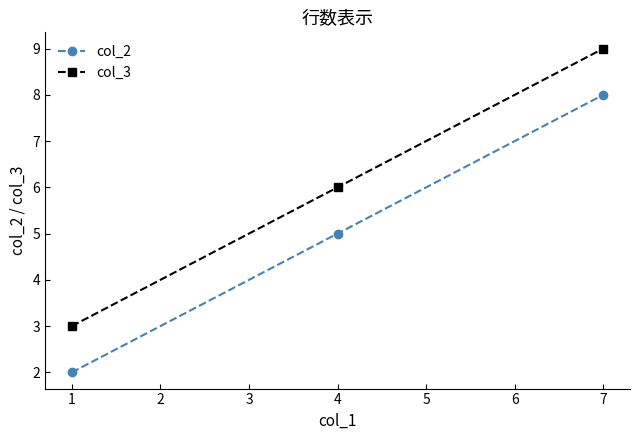

True or false: col_3 has a value of 10 at 1.

False